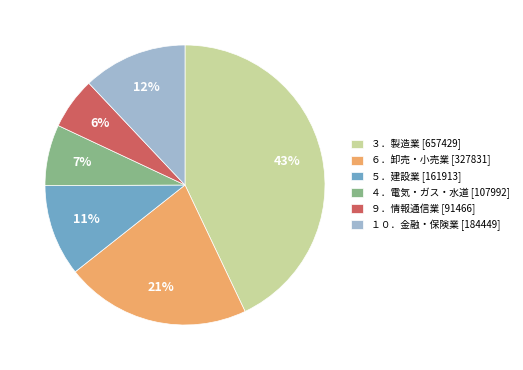

To the nearest percent, what portion does ３．製造業 [657429] represent?

43%